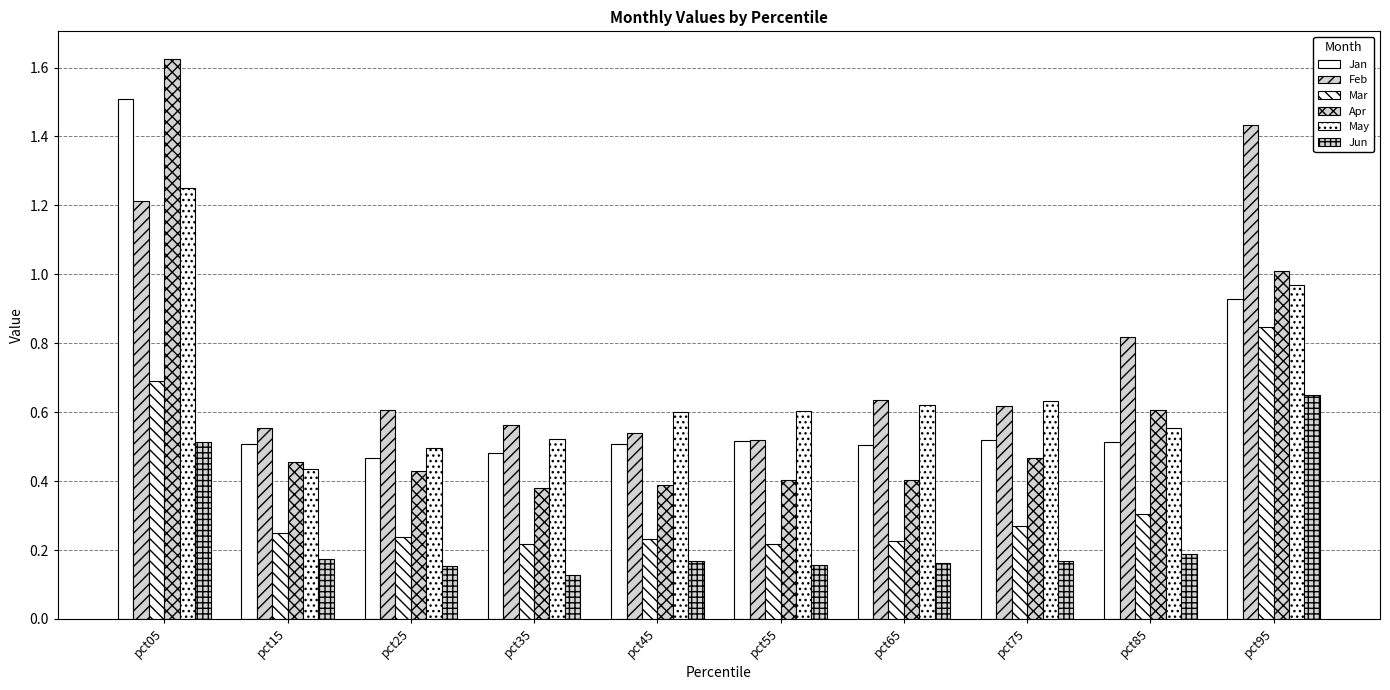

What is the sum of the Apr values at pct85 and pct55?

1.0